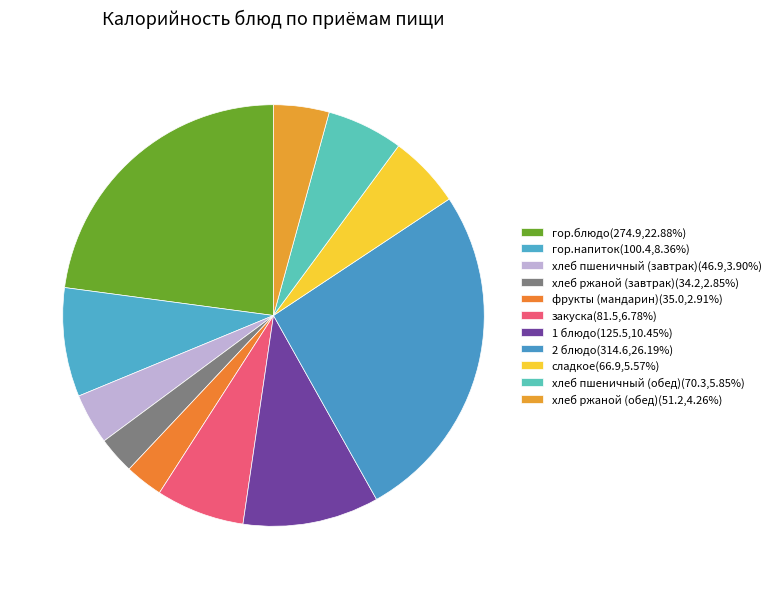

The 2 блюдо slice represents 21% of the pie. True or false?

False